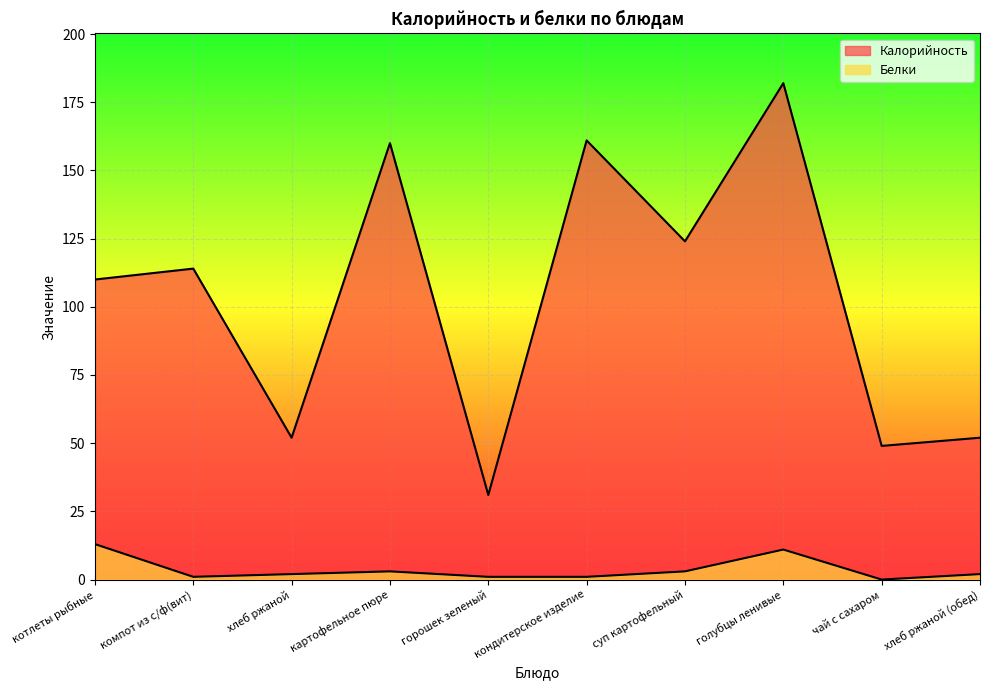

Is it true that Калорийность equals 182 at голубцы ленивые?

True